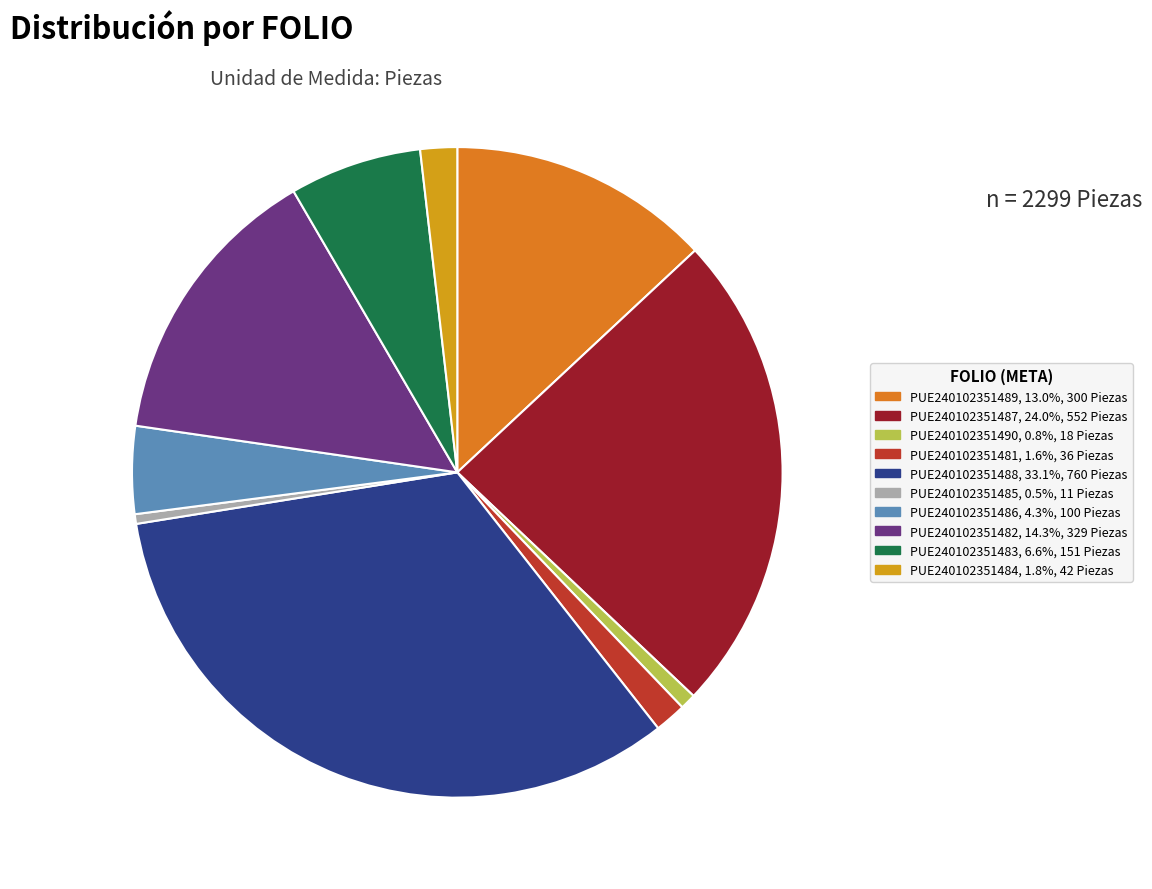

What is the change in value from PUE240102351489 to PUE240102351486?

-200